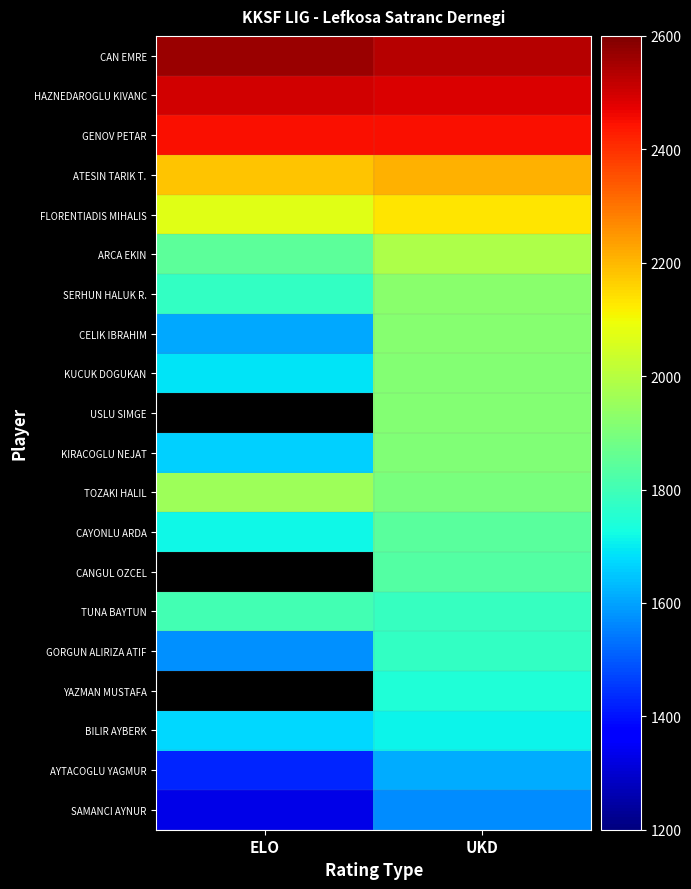

What is the average value of the FLORENTIADIS MIHALIS series?

2102.5